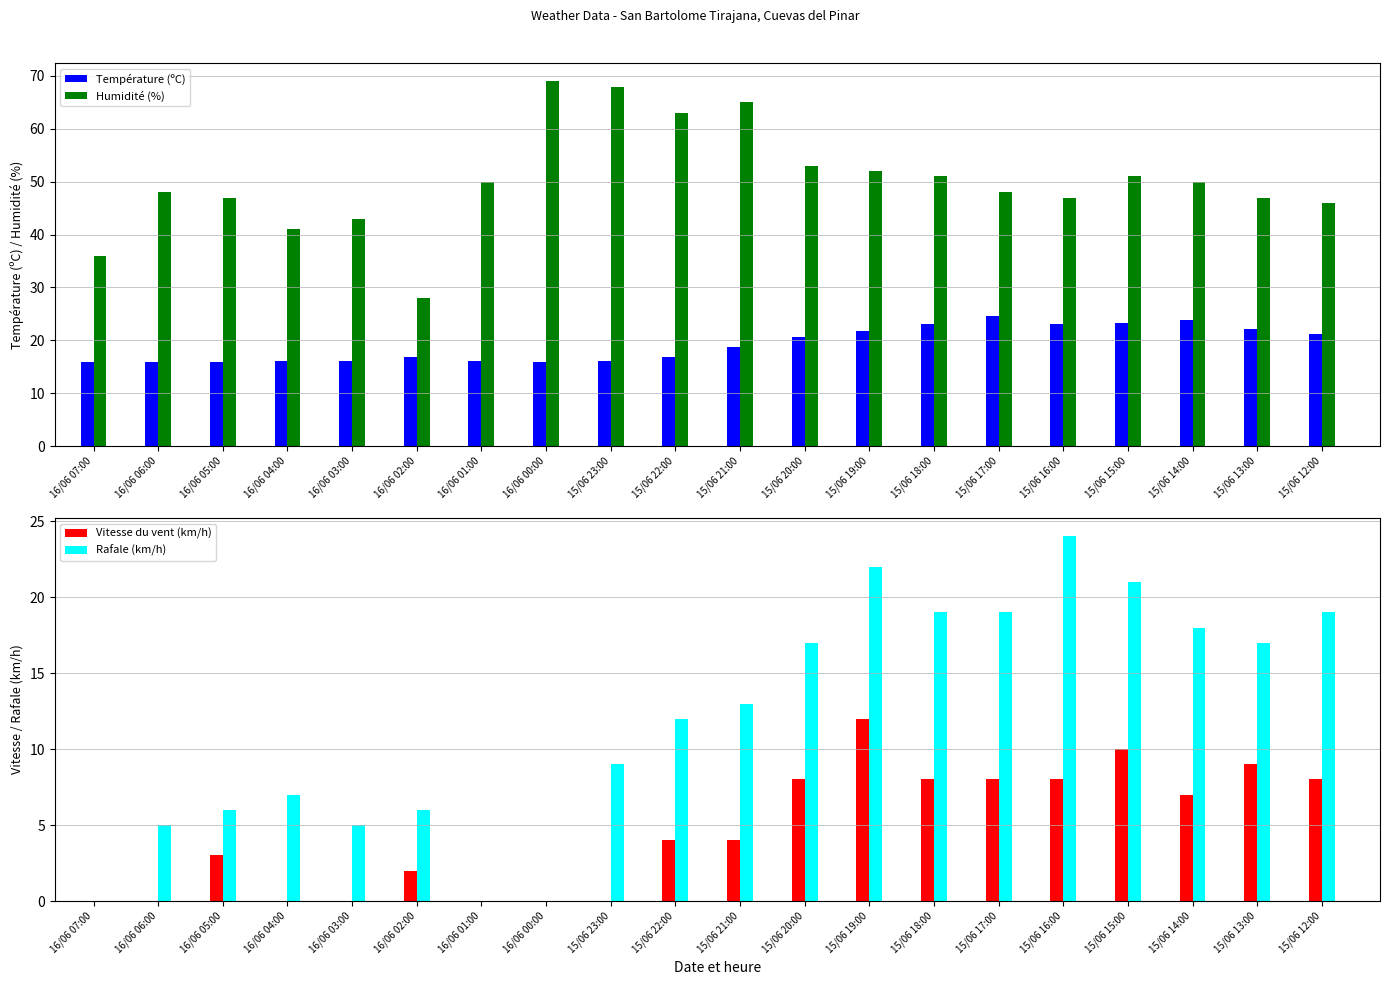

What is the label of the 2nd bar from the left?

16/06 06:00